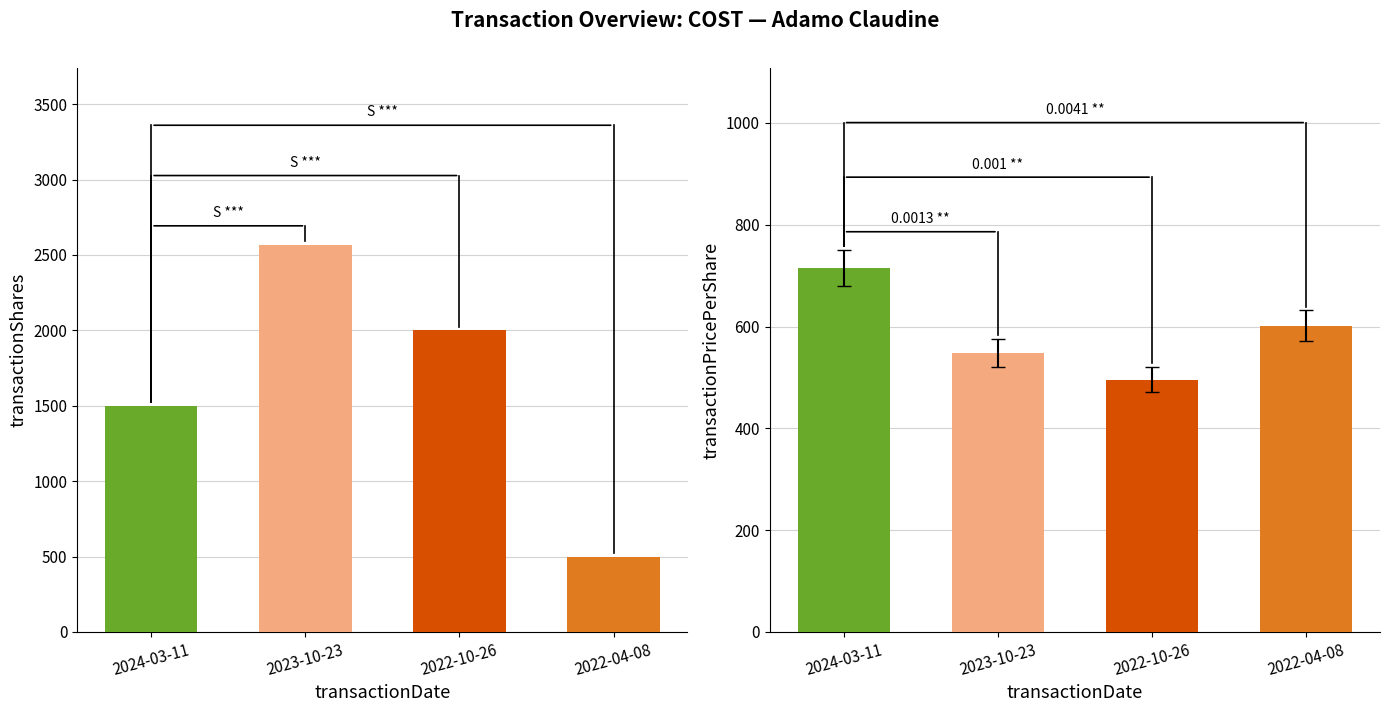

Which category has the highest value across all series?

2023-10-23